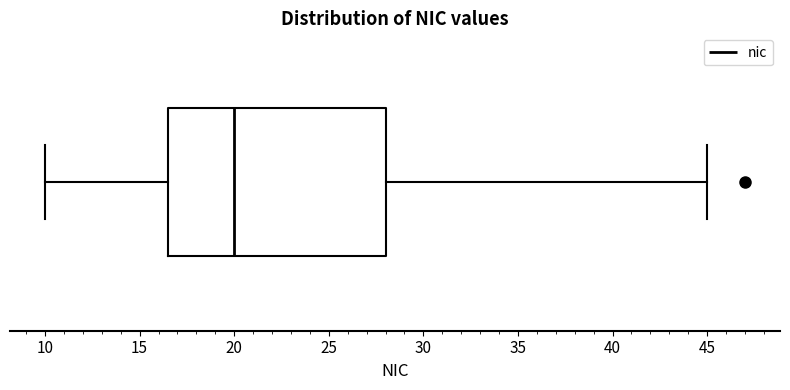

Read this box plot against the x-axis: the position of the median line, the range covered by the box, and the ends of both whiskers. The values are not printed on the chart, so give them approximately, as read against the axis.

median 20.0, box 16.5 to 28.0, whiskers 10.0 to 45.0